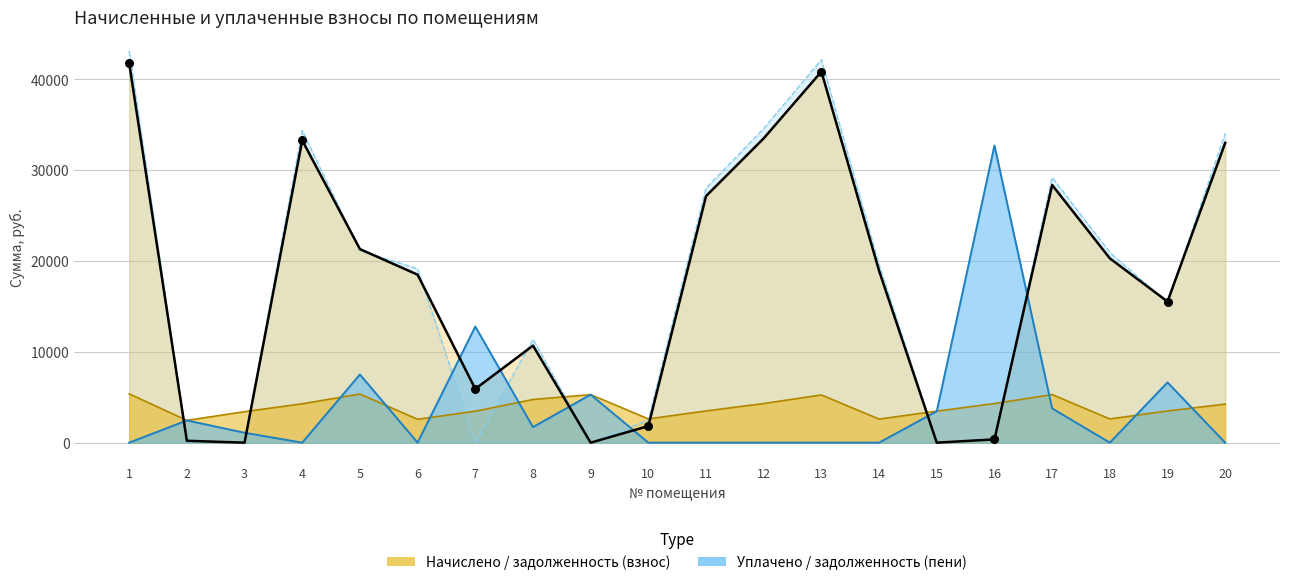

Which has a higher value, 12 or 15?

12